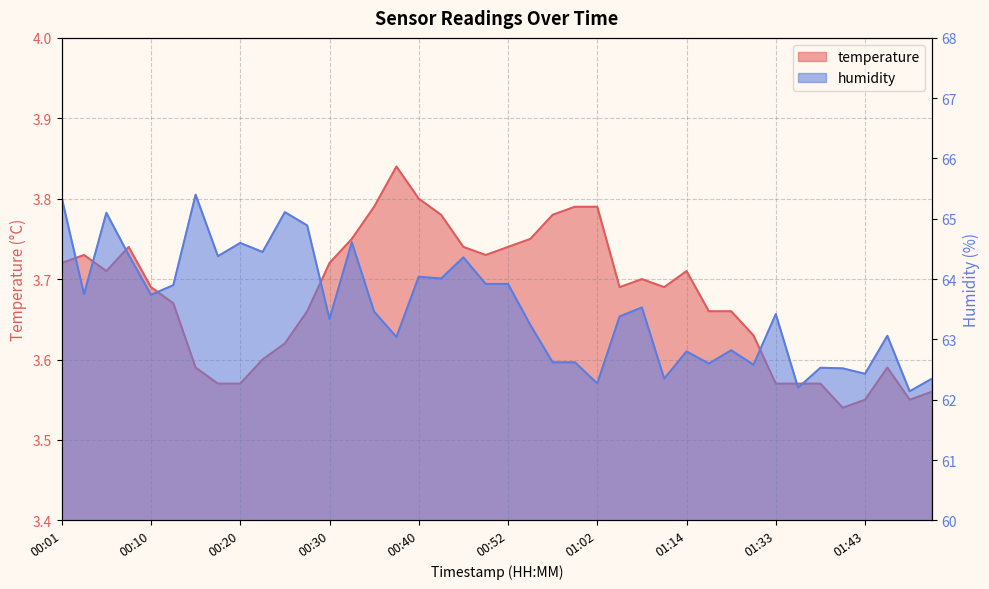

At how many categories does at least one series exceed 56?

40